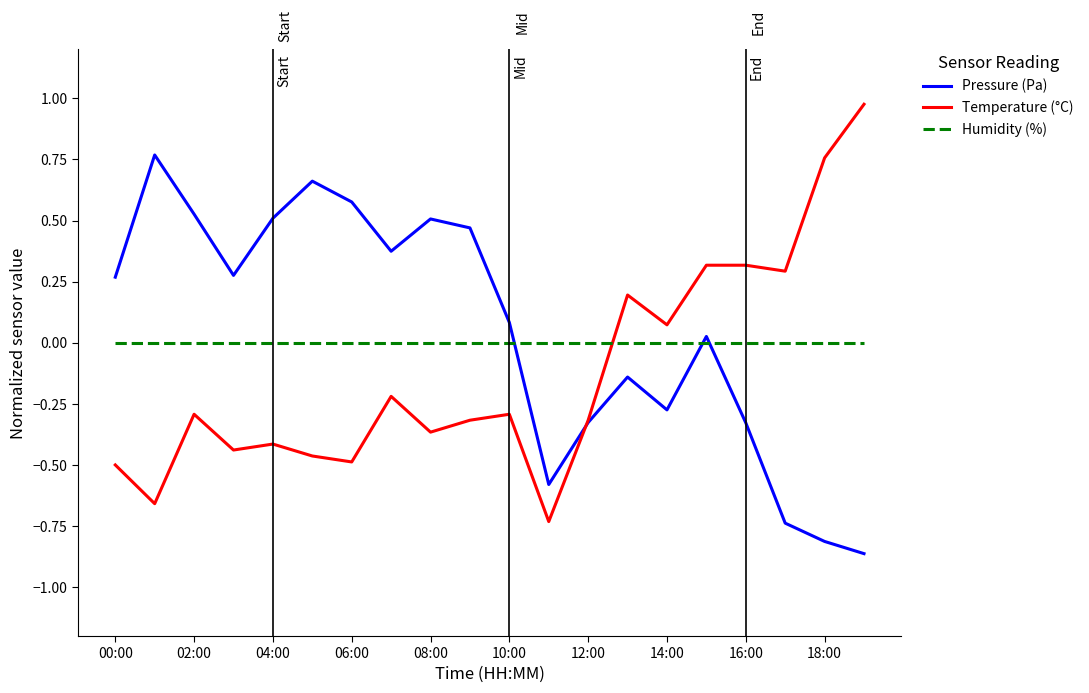

How many values in Temperature (°C) are below zero?

13